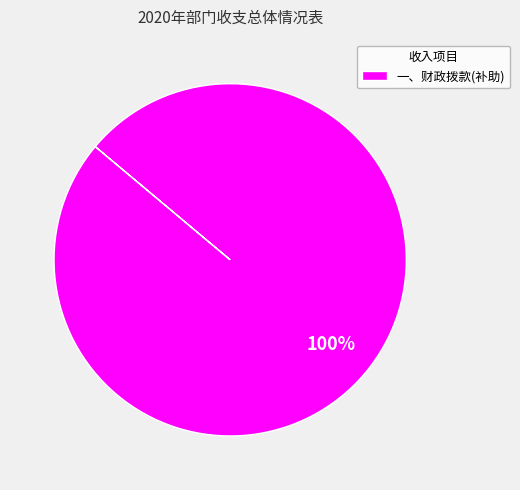

Which slice represents more than half of the pie?

一、财政拨款(补助)